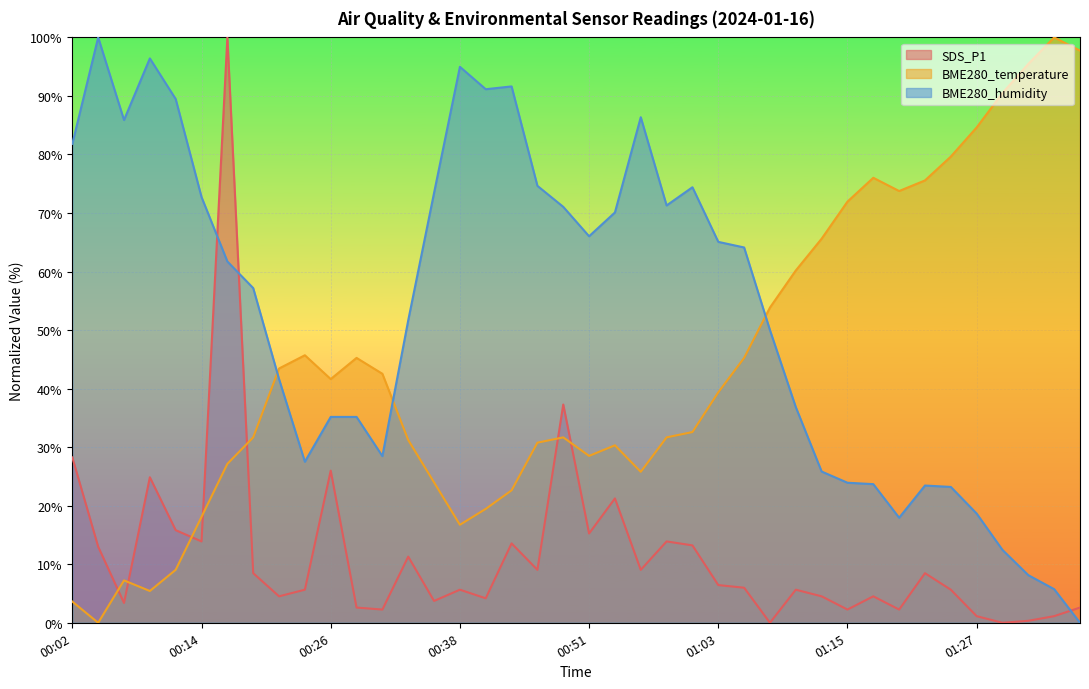

What is the label of the 29th point from the right?

00:29